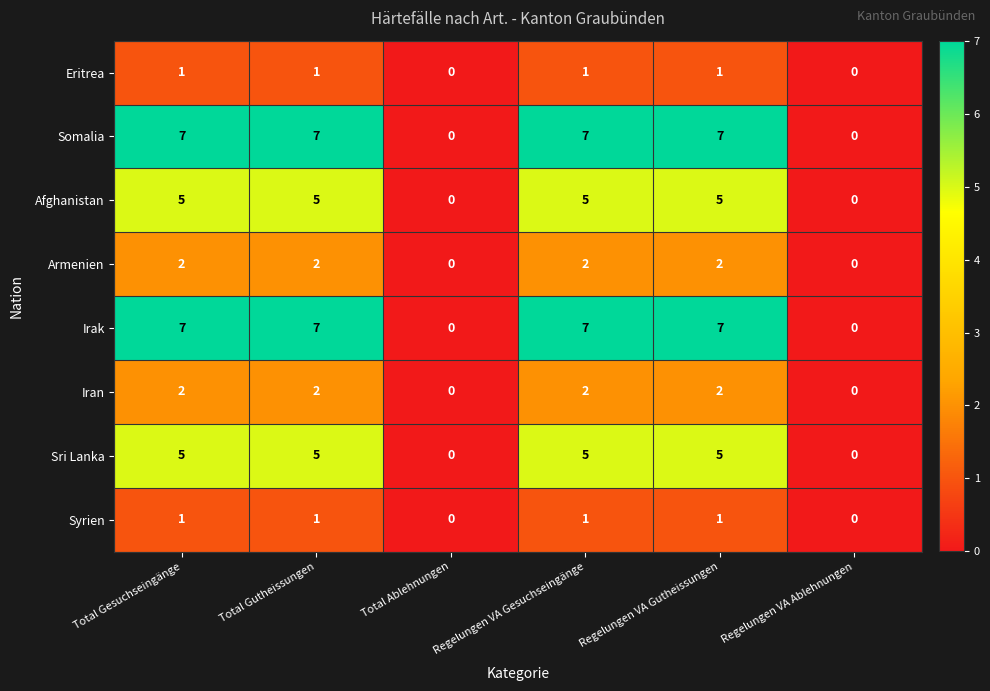

What is the total value across all series at Total Gesuchseingänge?

30